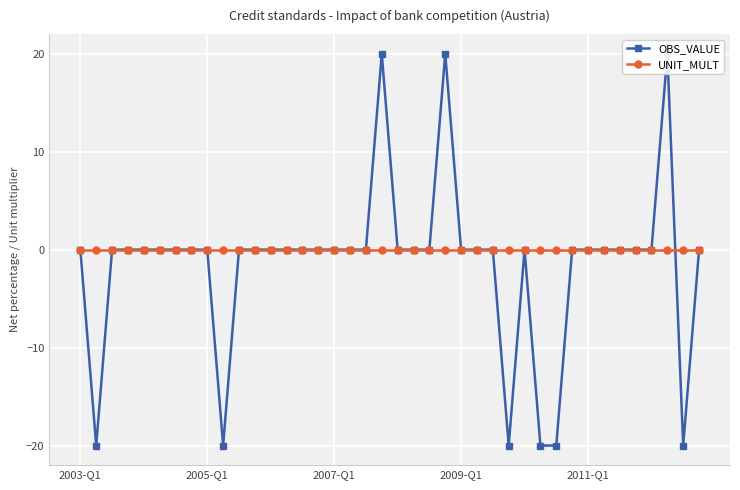

Which series has the largest range (max minus min)?

OBS_VALUE